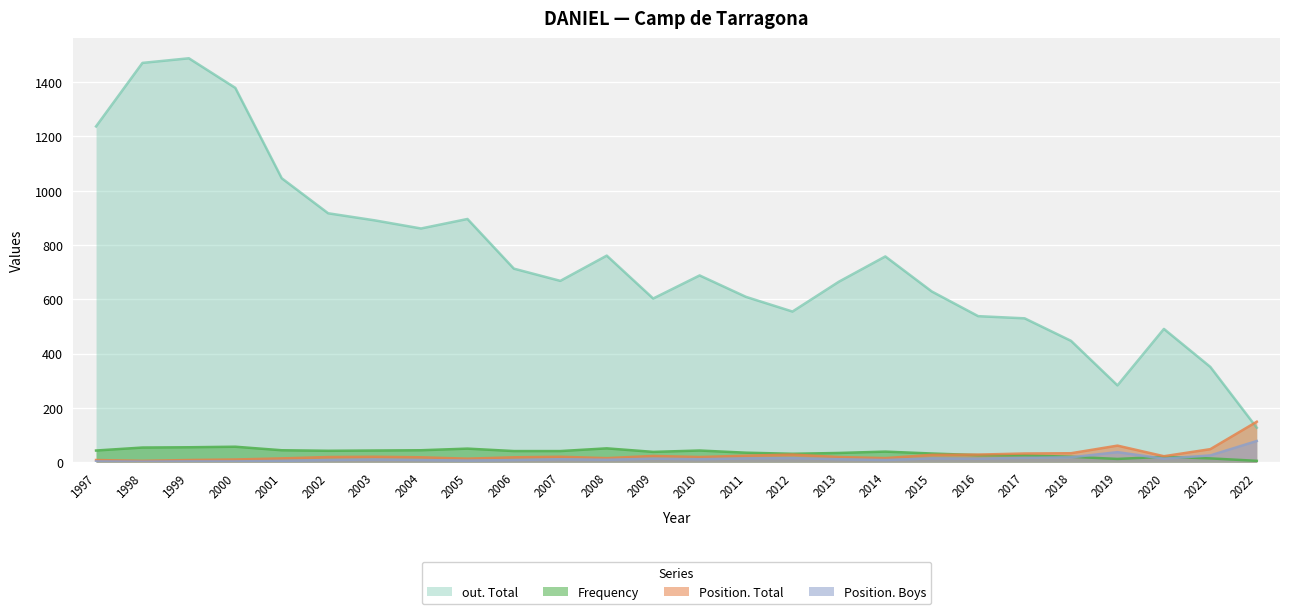

Rank the series by their maximum value, from highest to lowest.

out. Total, Position. Total, Position. Boys, Frequency